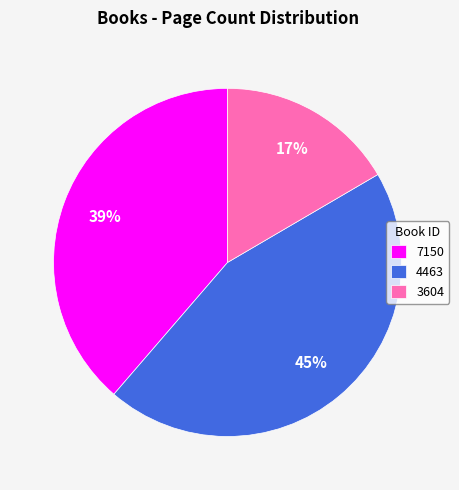

Rank the categories by value from lowest to highest.

3604, 7150, 4463